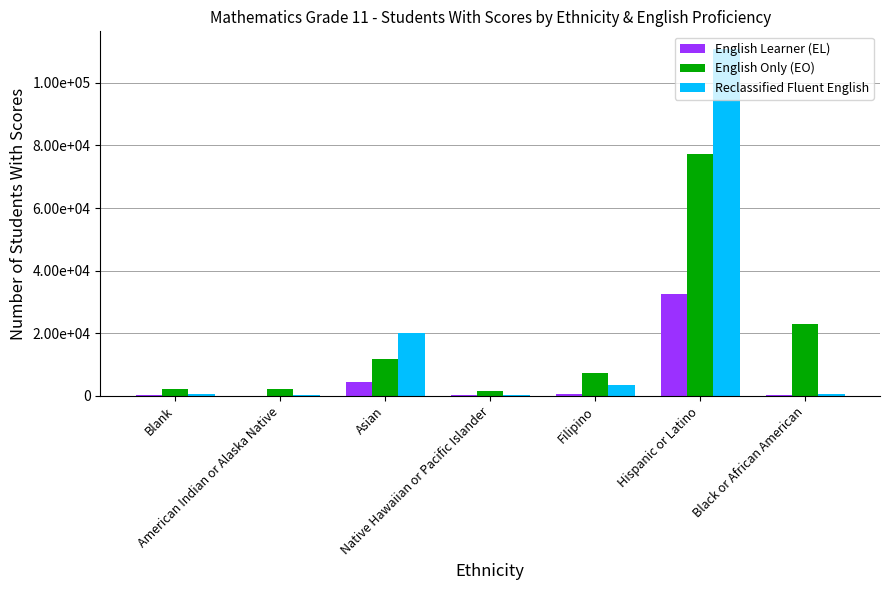

The value of Reclassified Fluent English at Filipino is 2387. True or false?

False